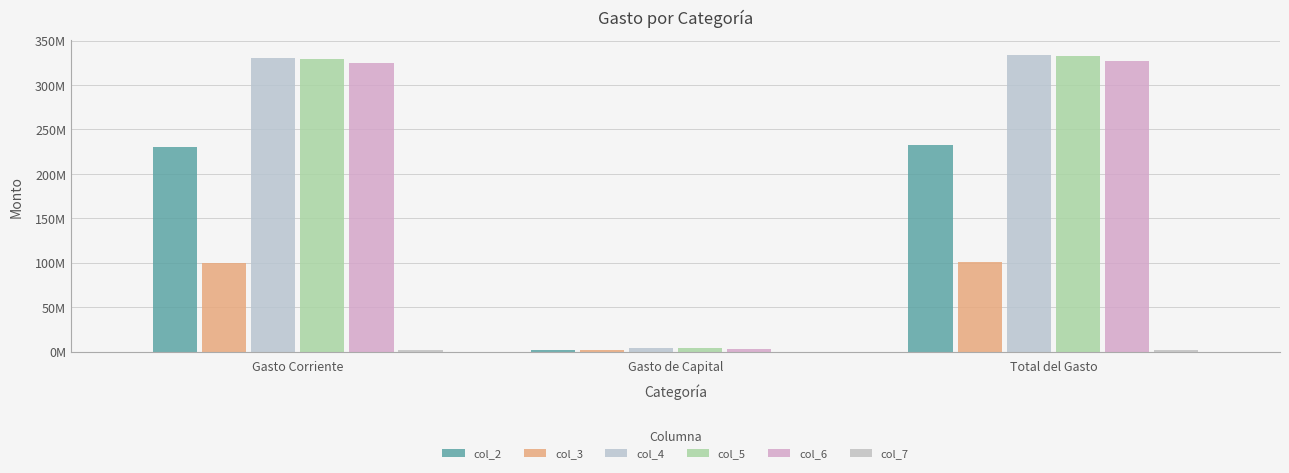

List the series in order of their peak value, highest first.

col_4, col_5, col_6, col_2, col_3, col_7